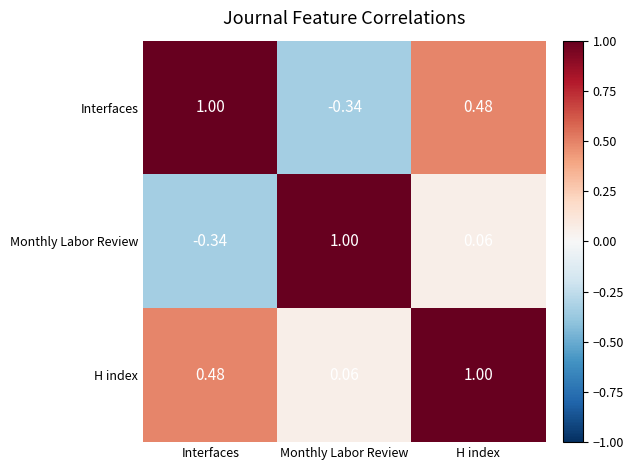

At which category is the sum across all series the highest?

H index